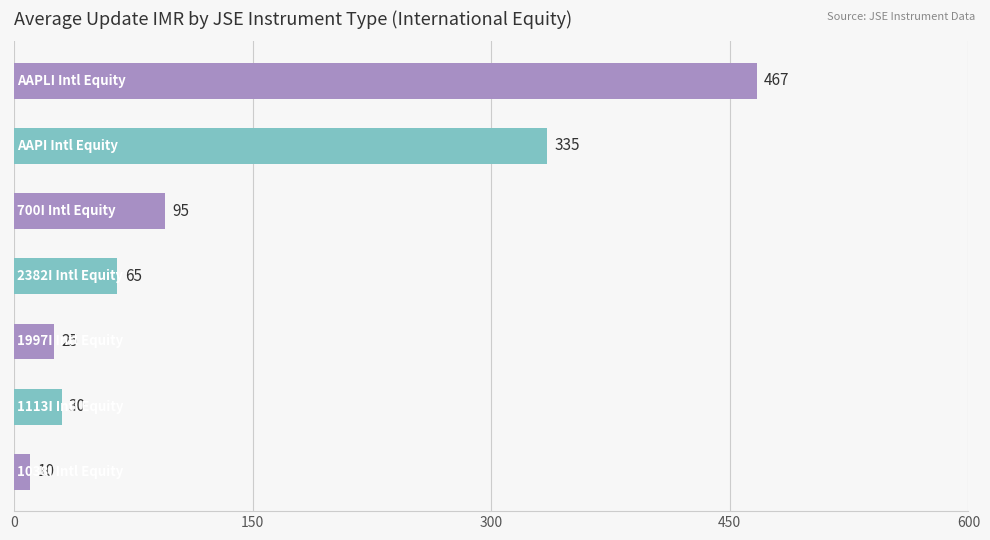

Reading bottom to top, list all the values displayed in this chart.

10	30	25	65	95	335	467